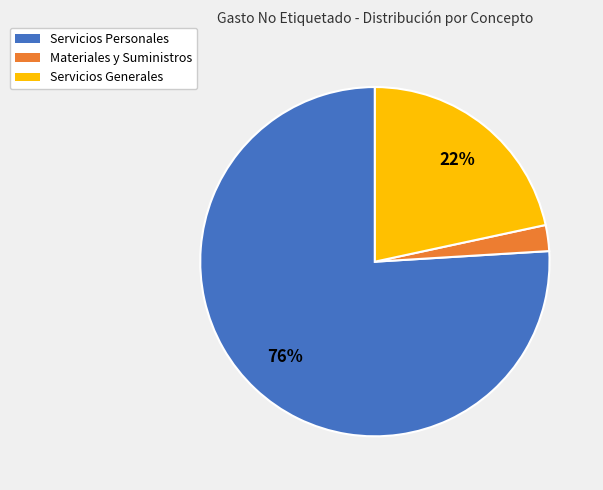

What is the smallest slice in the pie chart?

Materiales y Suministros